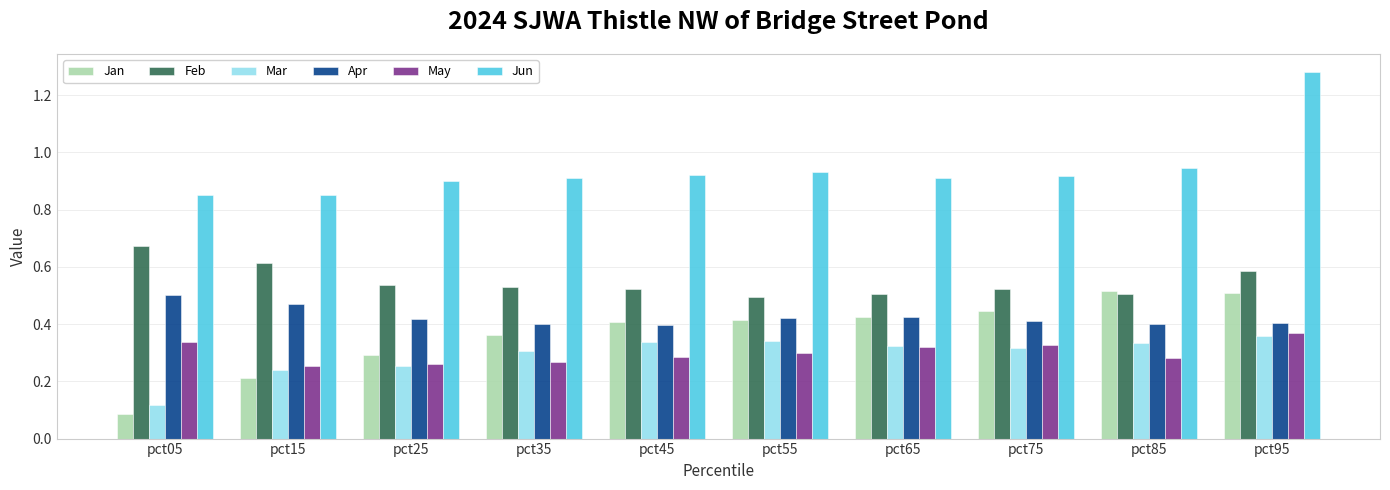

True or false: Feb has a value of 0.4 at pct95.

False